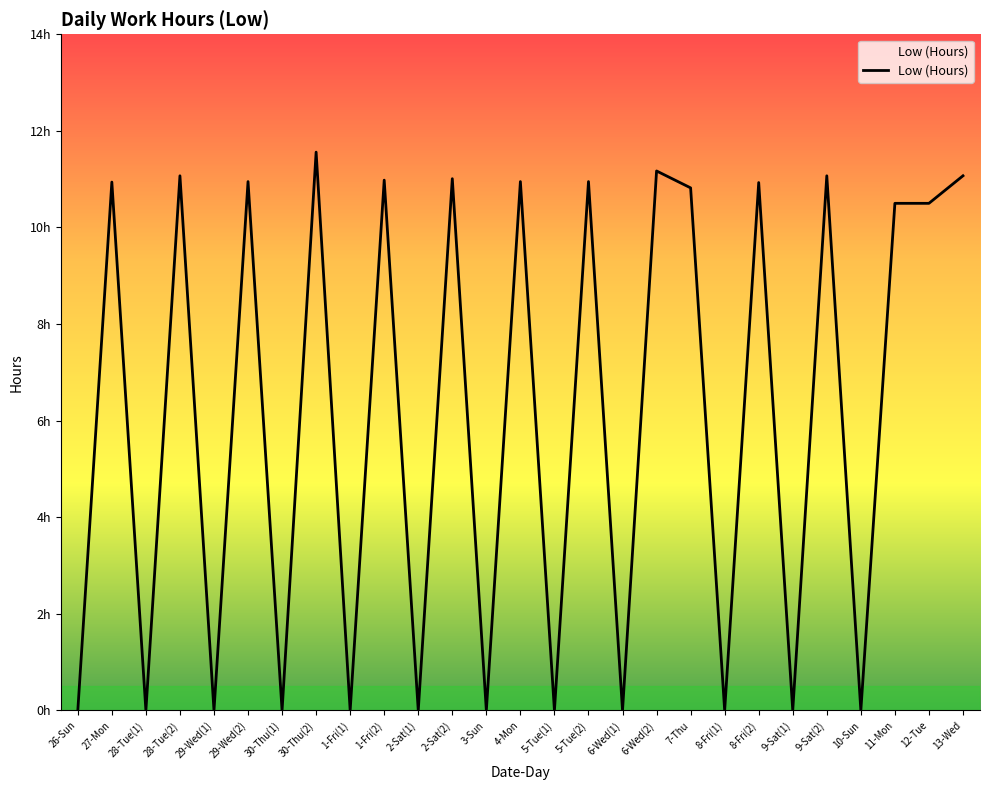

Rank the categories by value from highest to lowest.

30-Thu(2), 6-Wed(2), 28-Tue(2), 9-Sat(2), 13-Wed, 2-Sat(2), 1-Fri(2), 29-Wed(2), 4-Mon, 5-Tue(2), 27-Mon, 8-Fri(2), 7-Thu, 11-Mon, 12-Tue, 26-Sun, 28-Tue(1), 29-Wed(1), 30-Thu(1), 1-Fri(1), 2-Sat(1), 3-Sun, 5-Tue(1), 6-Wed(1), 8-Fri(1), 9-Sat(1), 10-Sun